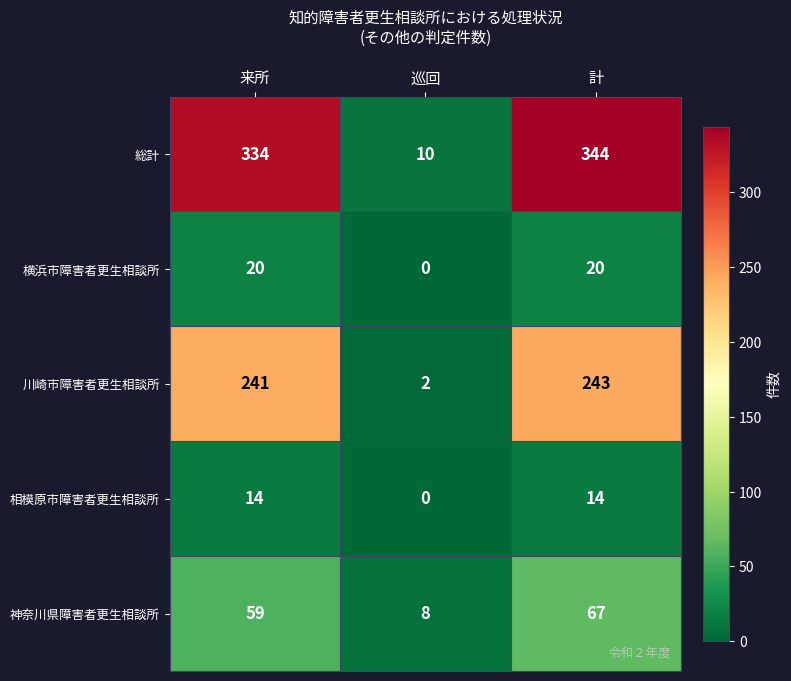

What is the difference between the maximum and minimum values in the 川崎市障害者更生相談所 series?

241